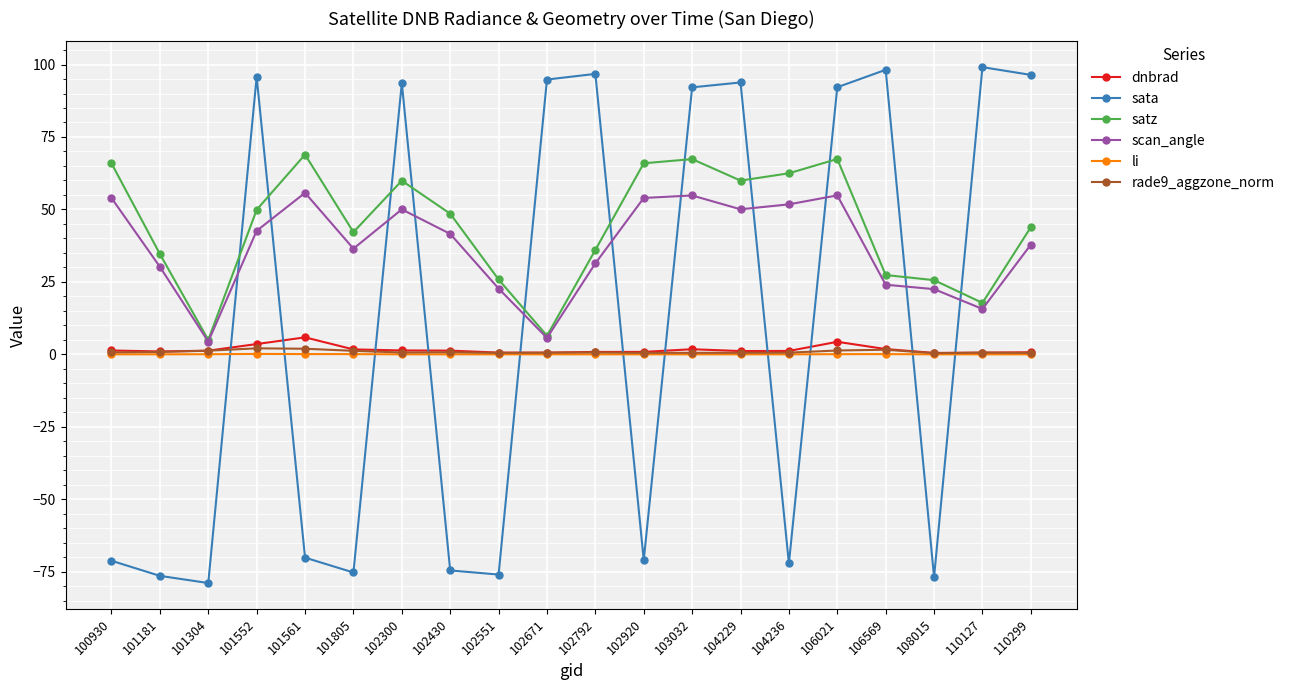

What is the value of the scan_angle point at the 15th from the left?

51.8